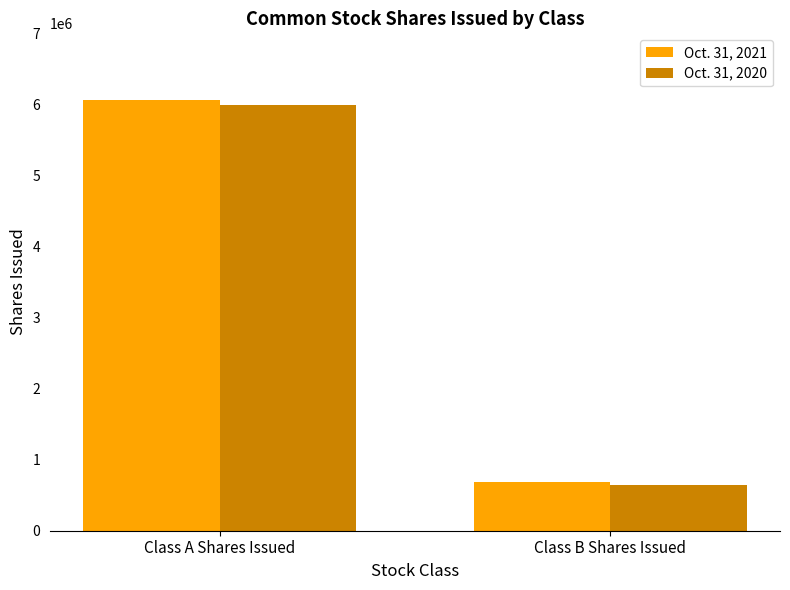

Reading left to right, what are all the values shown in this chart?

Oct. 31, 2021: 6066164	686876
Oct. 31, 2020: 5990310	649886